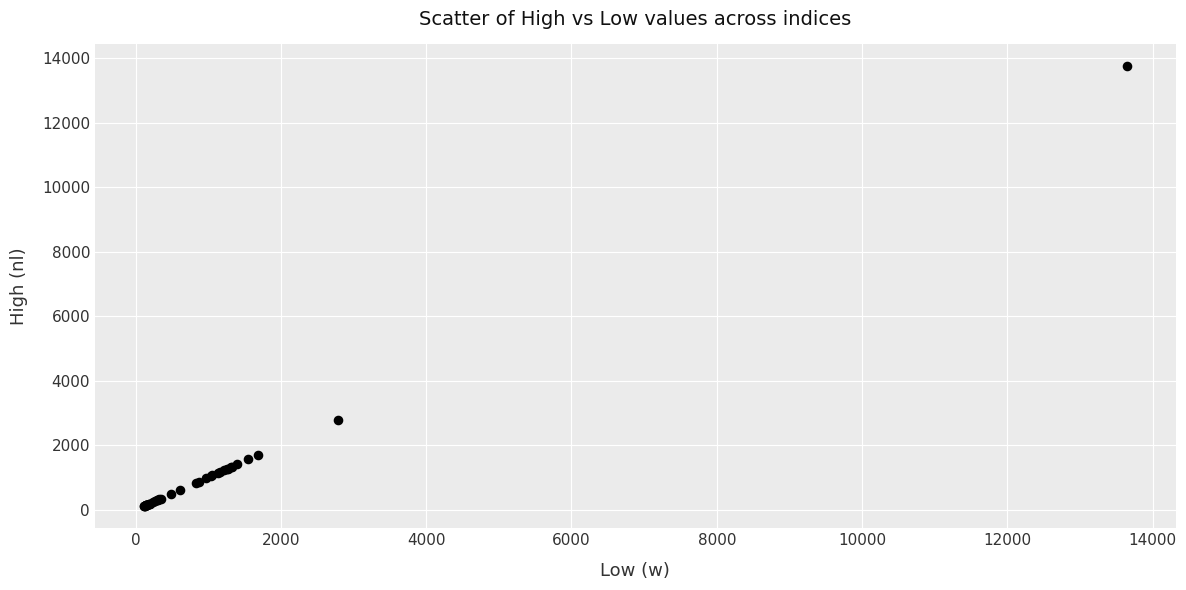

What Y value in the scatter plot is closest to 6928?

2796.8